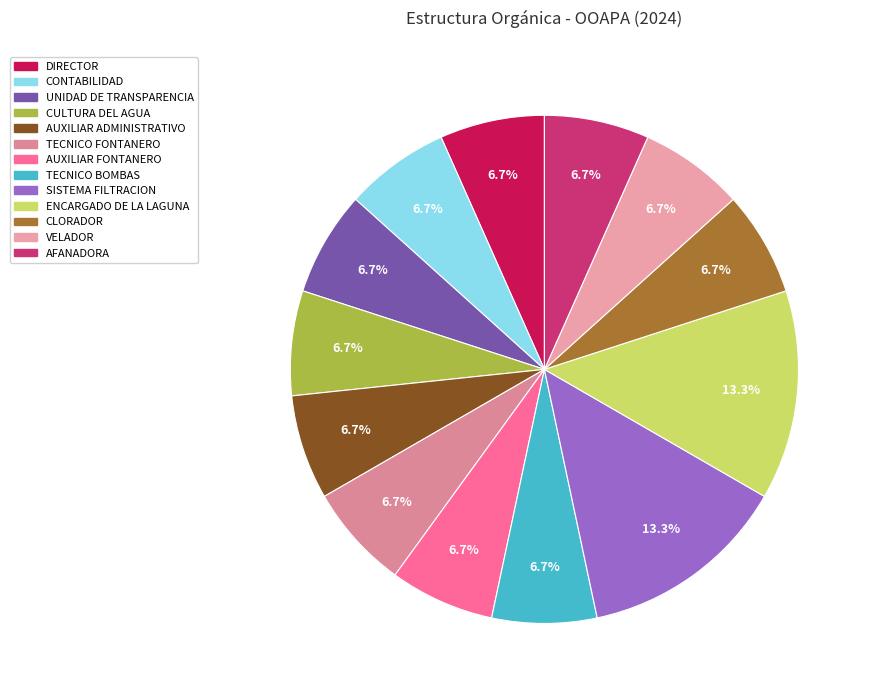

Rank the categories by value from highest to lowest.

SISTEMA FILTRACION, ENCARGADO DE LA LAGUNA, DIRECTOR, CONTABILIDAD, UNIDAD DE TRANSPARENCIA, CULTURA DEL AGUA, AUXILIAR ADMINISTRATIVO, TECNICO FONTANERO, AUXILIAR FONTANERO, TECNICO BOMBAS, CLORADOR, VELADOR, AFANADORA